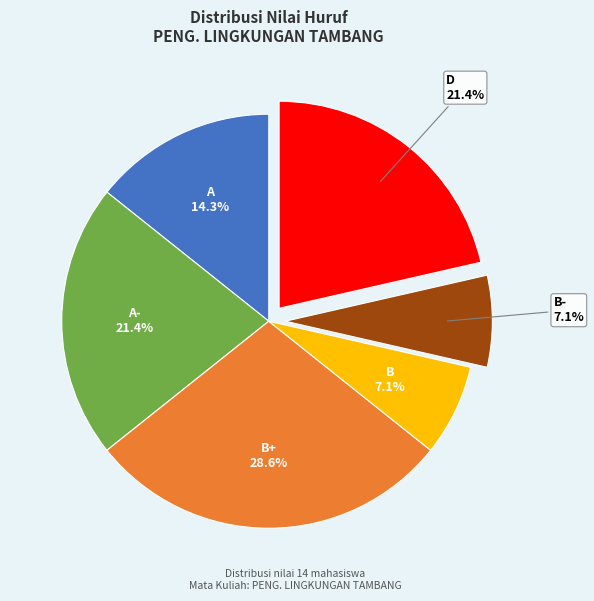

To the nearest percent, what portion does A represent?

14%